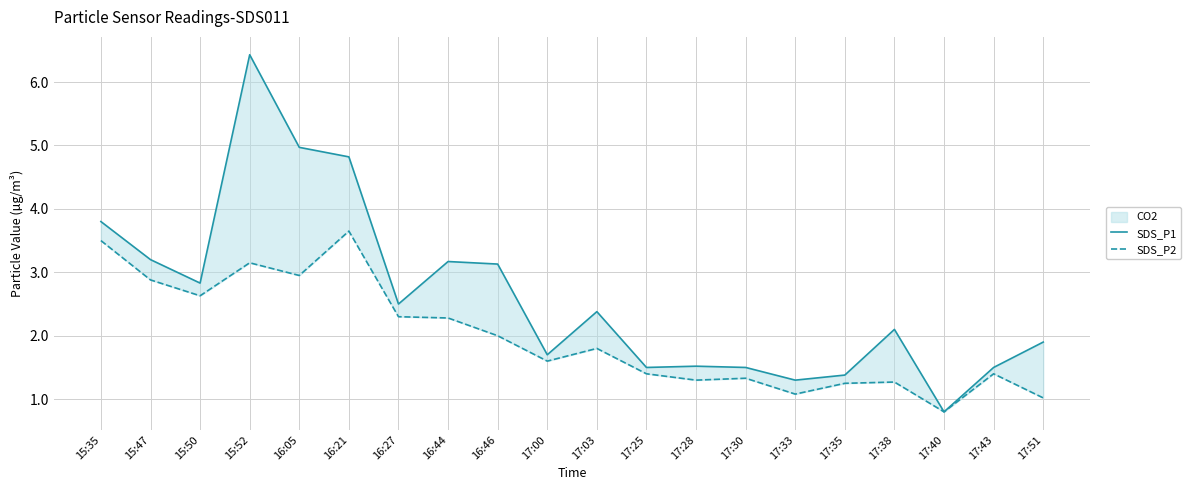

What is the smallest value displayed?

0.8